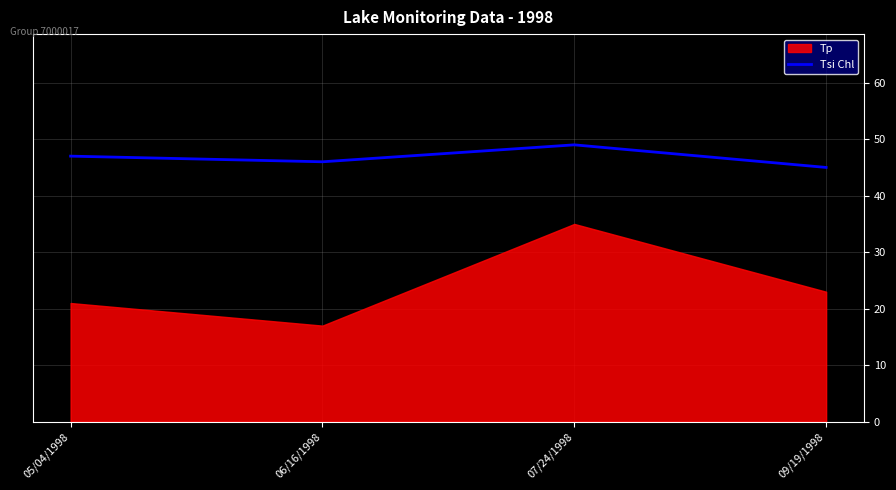

In Tsi Chl, how many points are higher than both neighbors (excluding endpoints)?

1